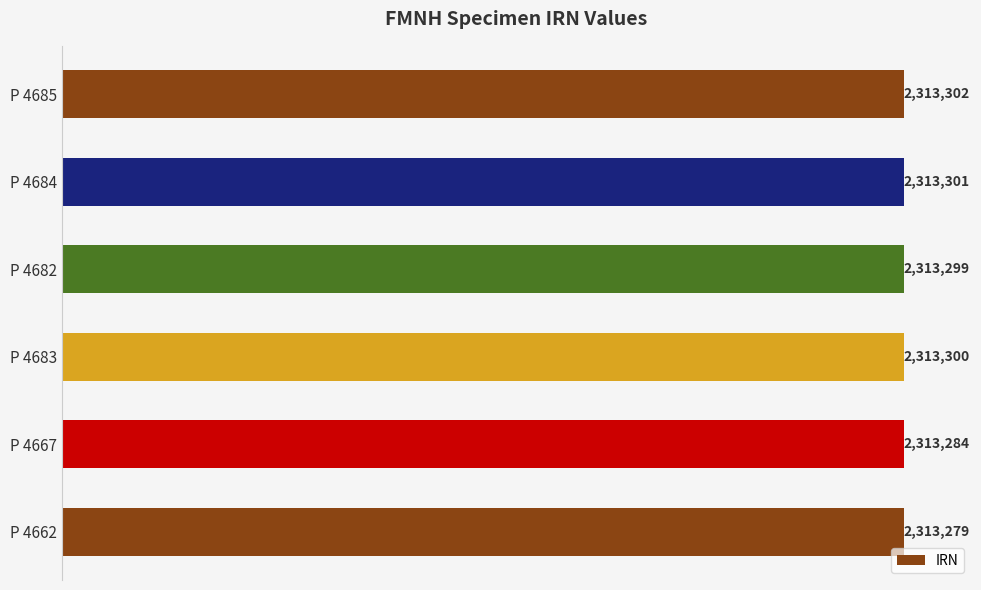

Does the chart contain stacked bars?

No